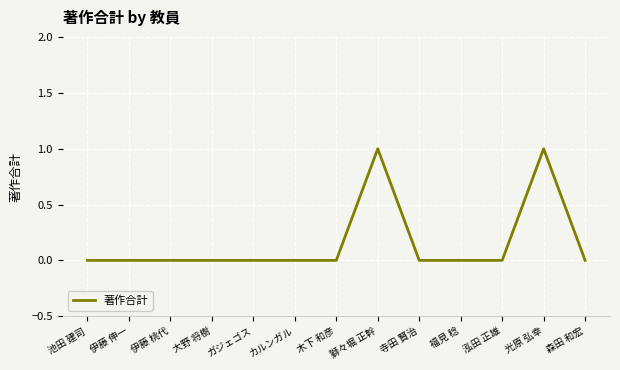

Is it true that the value at 木下 和彦 is 0?

True